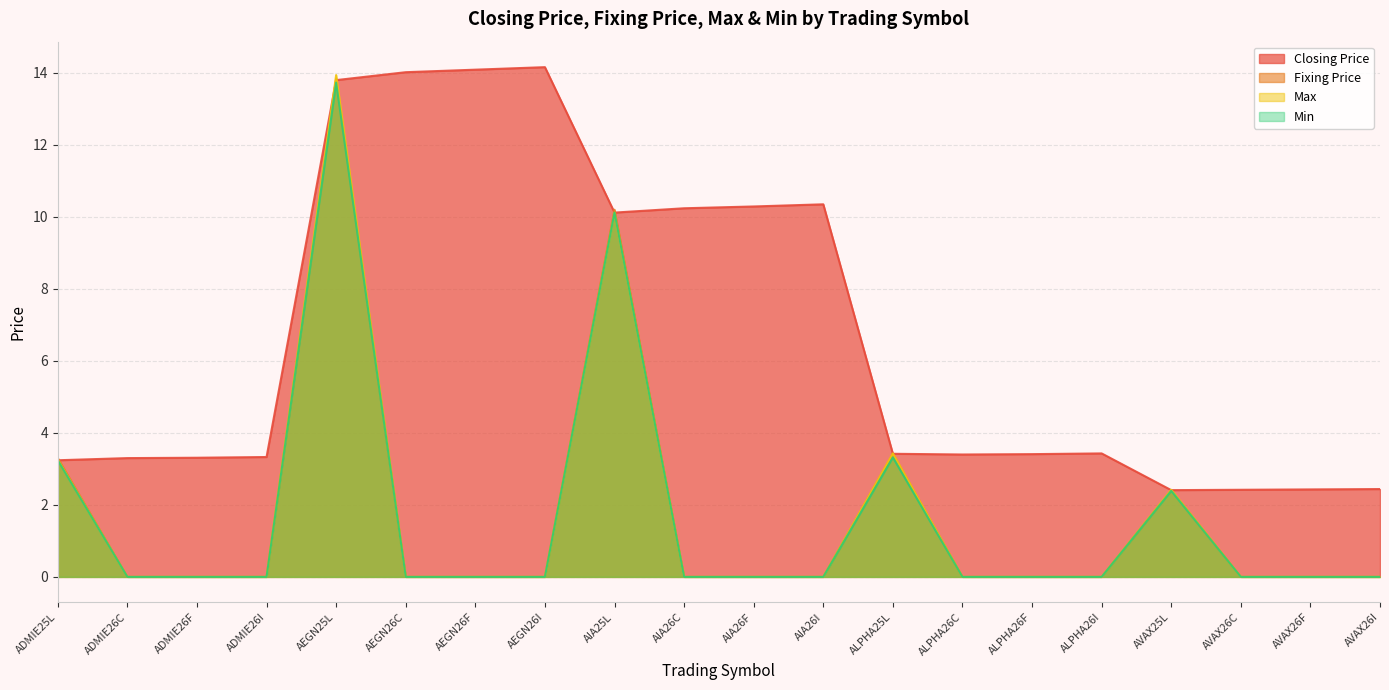

Where is the first local maximum for Max?

AEGN25L